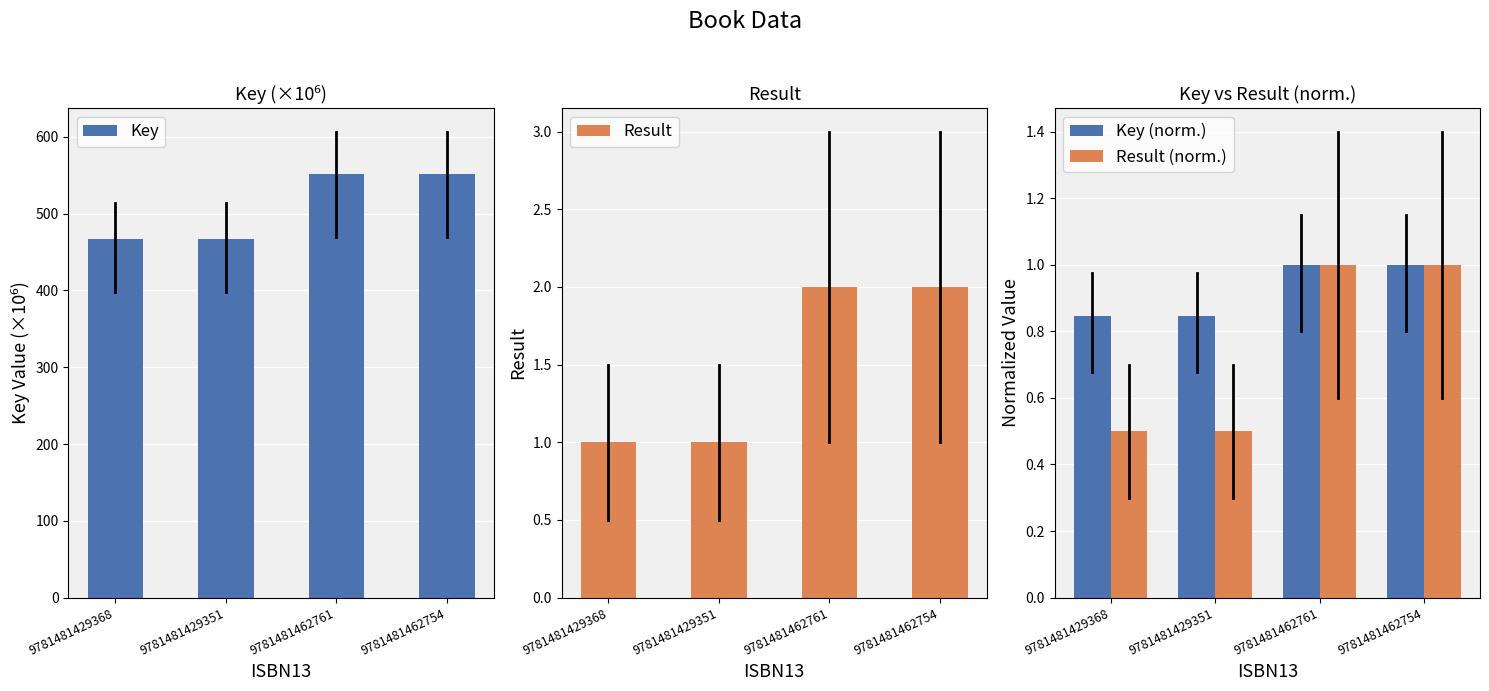

Rank the categories by Key (norm.) value from highest to lowest.

9781481462761, 9781481462754, 9781481429368, 9781481429351